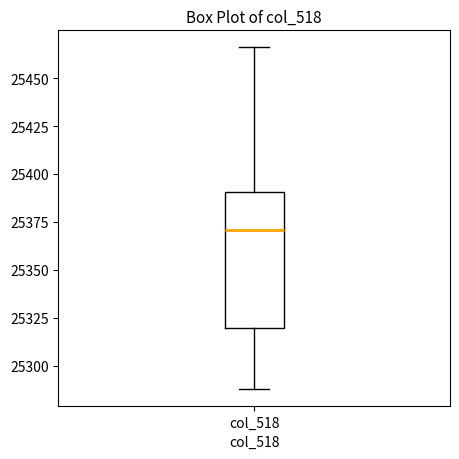

Where is the lower edge of the box for col_518 on the y-axis? The values are not printed on the chart, so give them approximately, as read against the axis.

25320